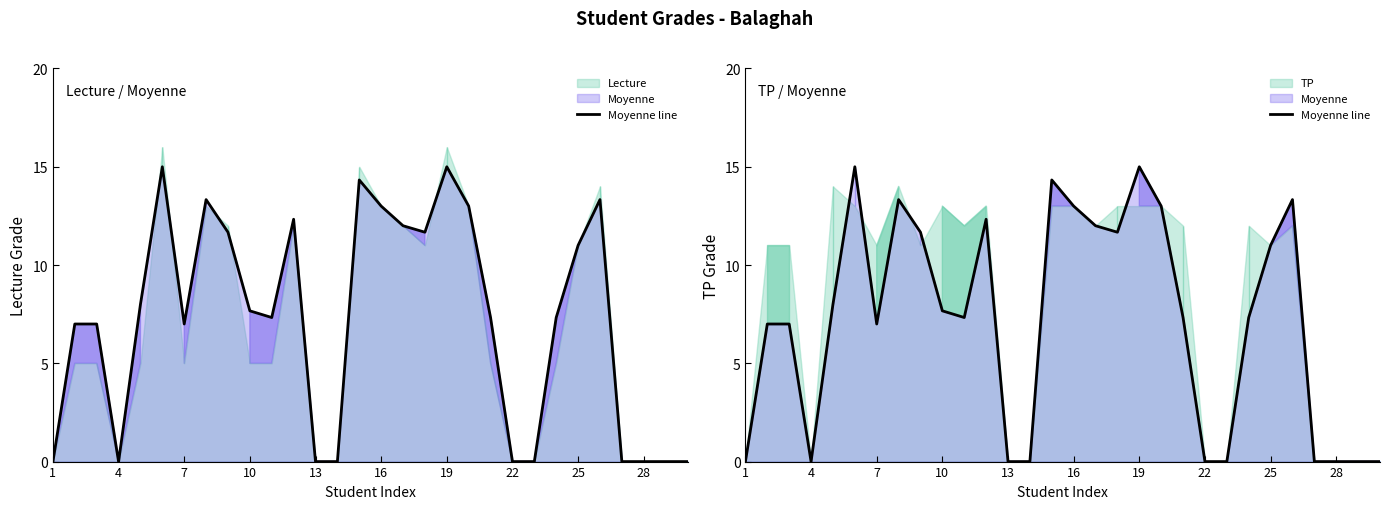

What is the average value?

7.1